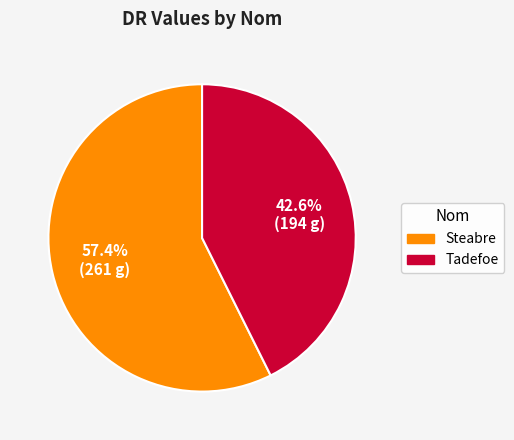

What is the ratio of the value at Tadefoe to the value at Steabre?

0.7